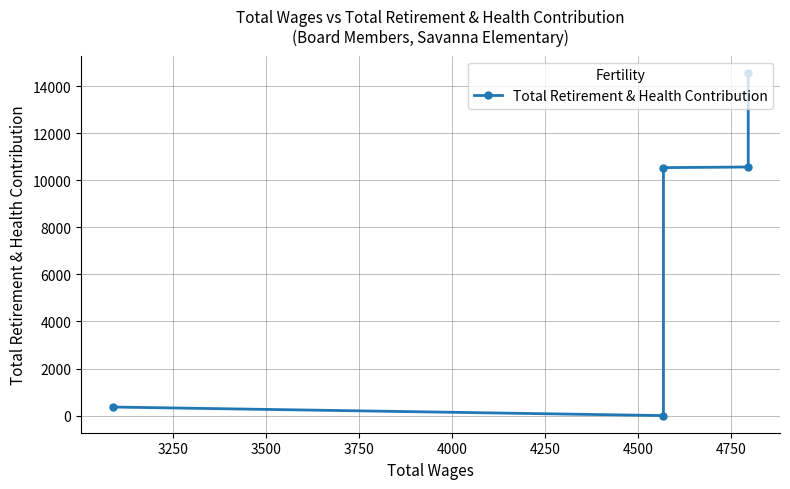

Does the chart display data point markers on the line(s)?

Yes